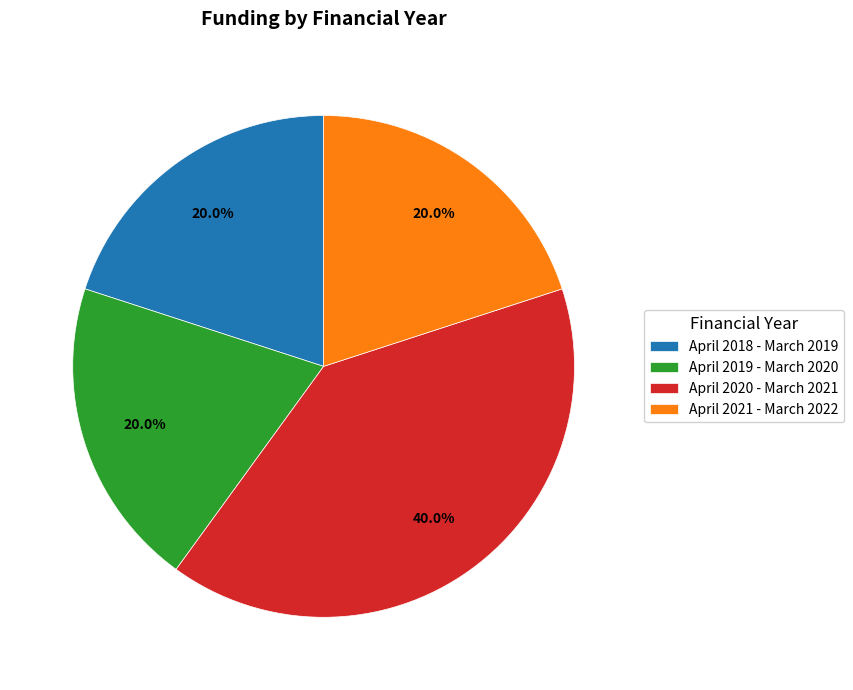

To the nearest percent, what portion does April 2018 - March 2019 represent?

20%